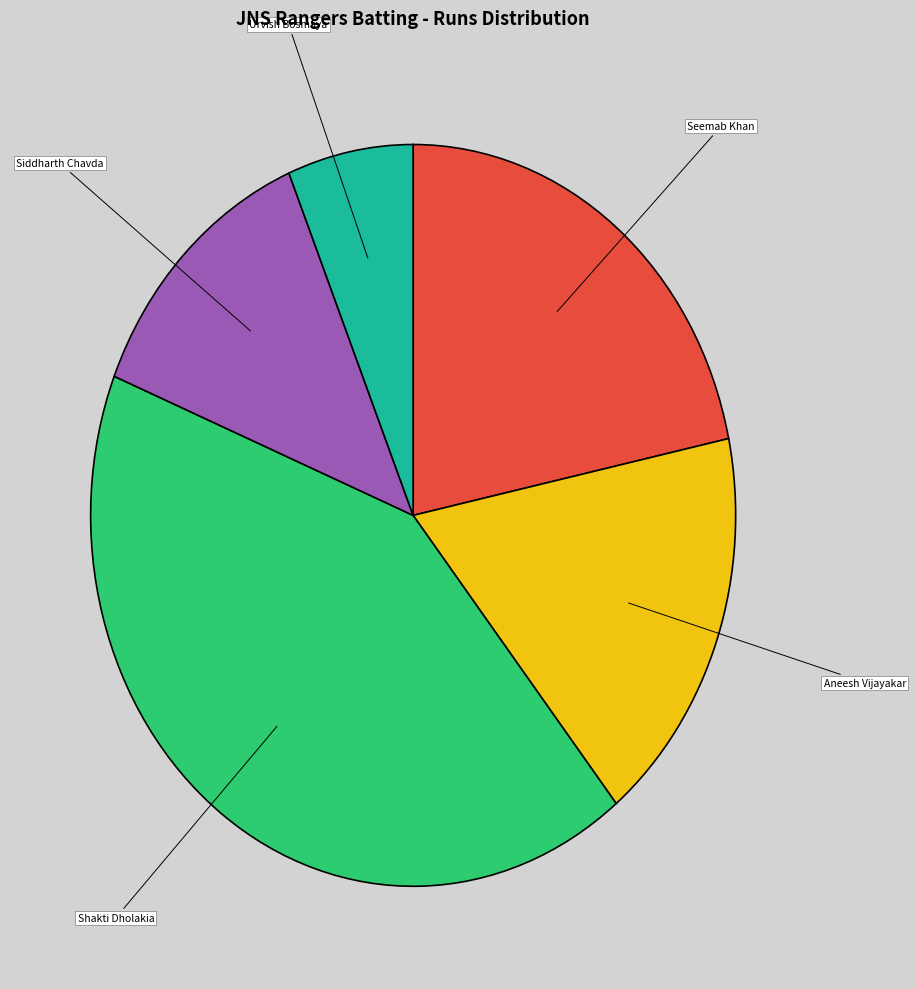

Does any single category account for the majority?

No